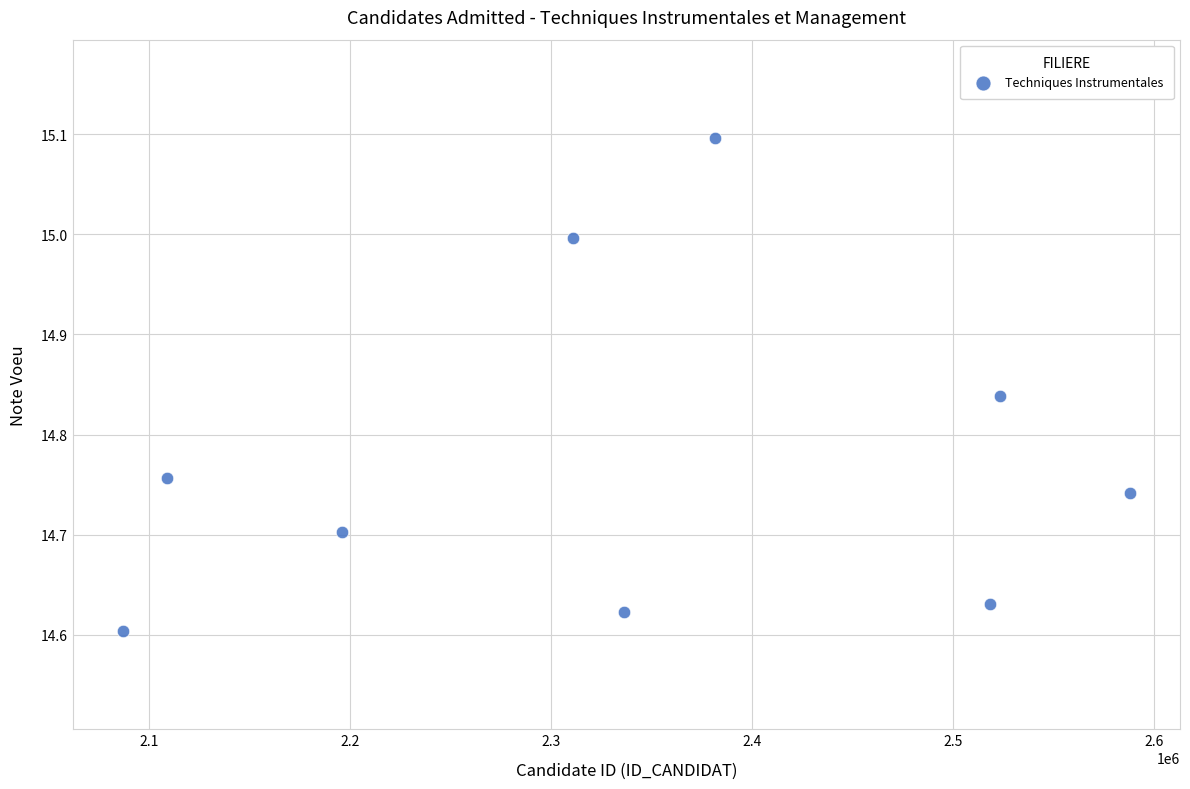

What is the range of X values (max minus min)?

500937.0